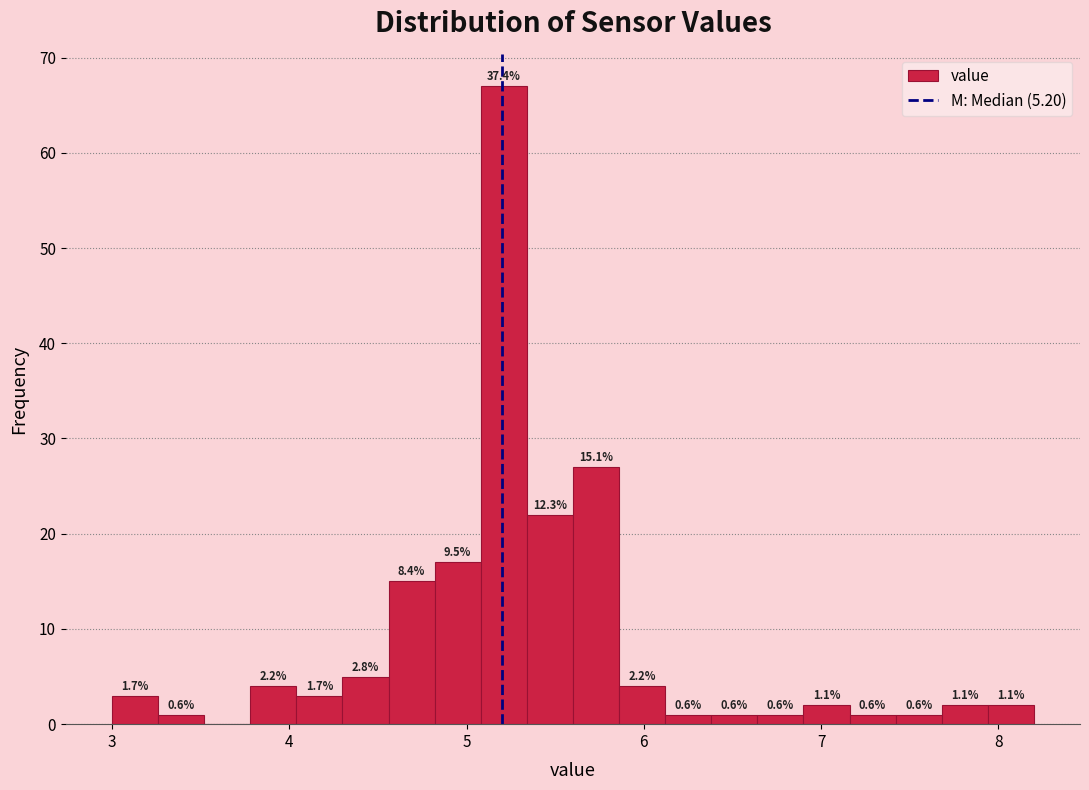

Around what value on the x-axis is the tallest bar? Give the approximate position of its centre, as read against the axis.

5.2